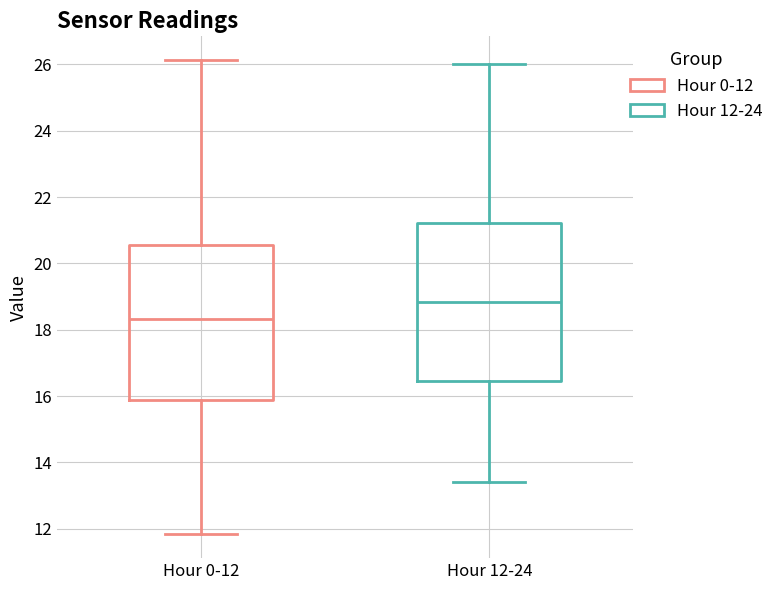

Where is the lower edge of the box for Hour 12-24 on the y-axis? The values are not printed on the chart, so give them approximately, as read against the axis.

16.4